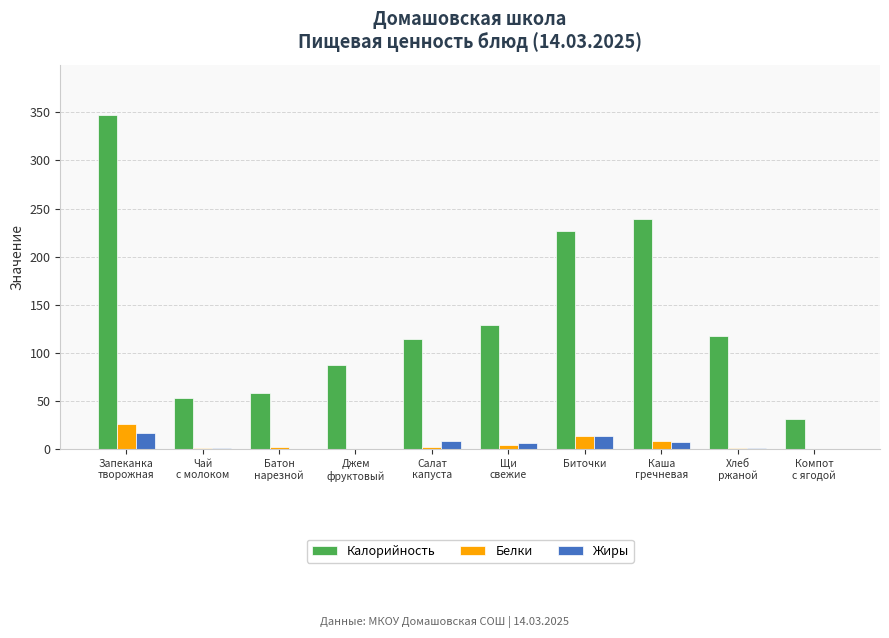

Which series has the largest total across all categories?

Калорийность